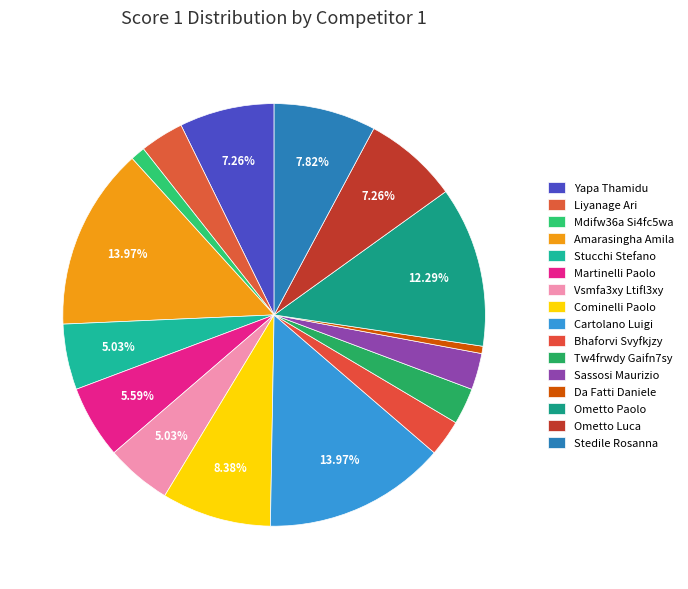

Does Sassosi Maurizio account for over 50% of the chart?

No